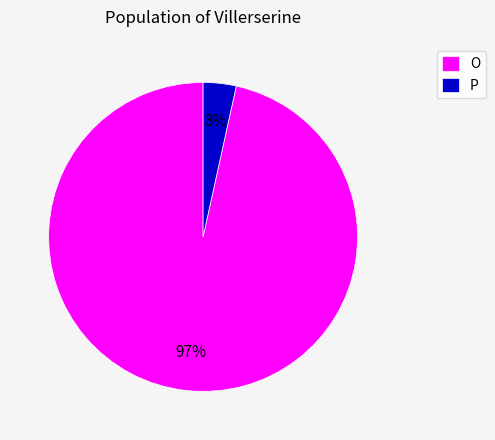

Which has a higher value, O or P?

O